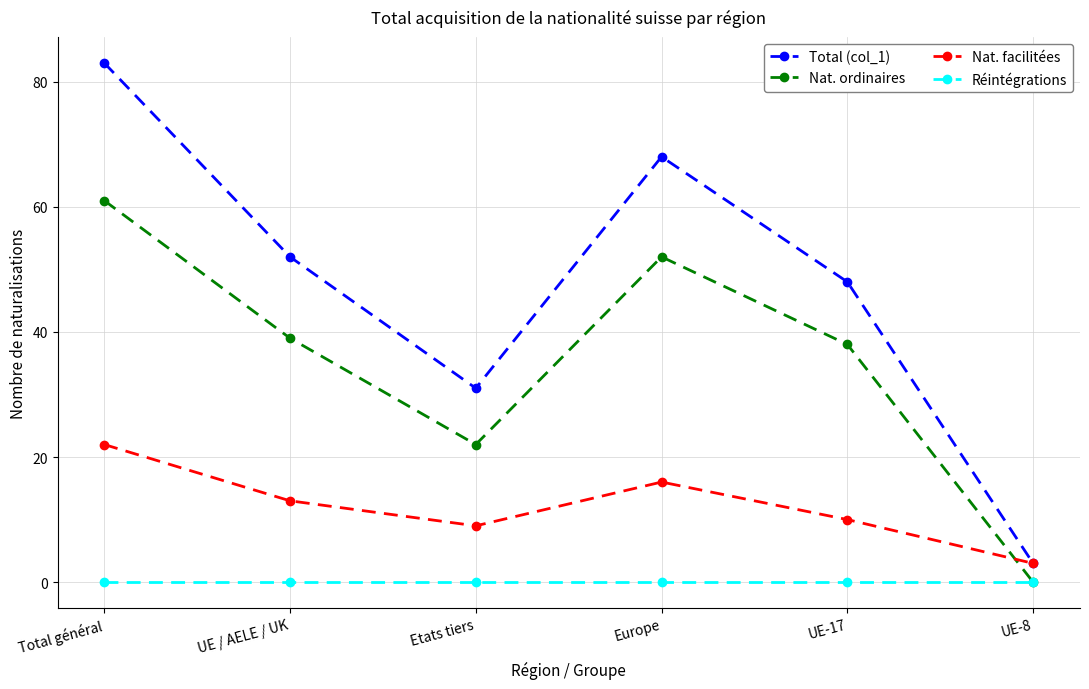

Reading right to left, extract all data points from this chart.

Total (col_1): 3	48	68	31	52	83
Nat. ordinaires: 0	38	52	22	39	61
Nat. facilitées: 3	10	16	9	13	22
Réintégrations: 0	0	0	0	0	0